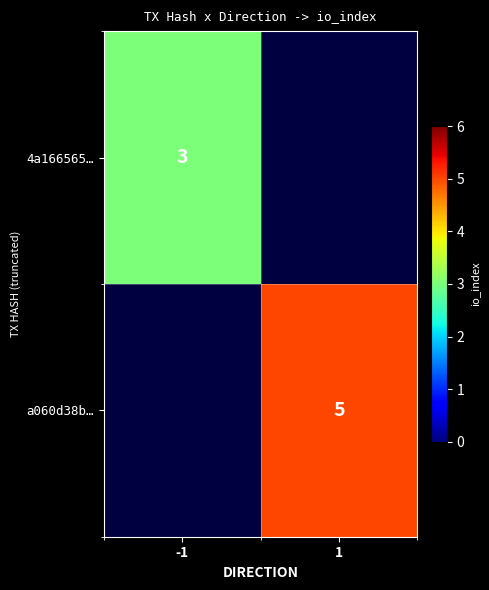

The value of a060d38b… at 1 is 1. True or false?

False